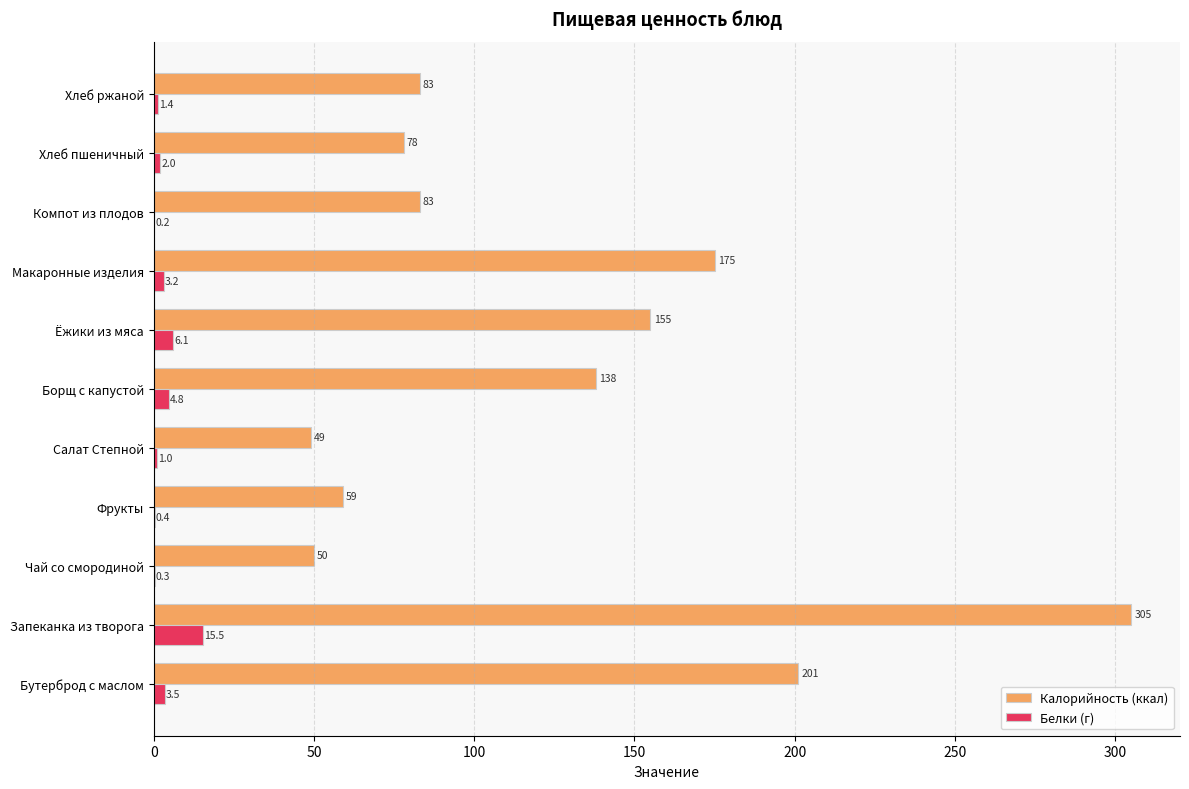

What is the sum of all Калорийность (ккал) values?

1376.0